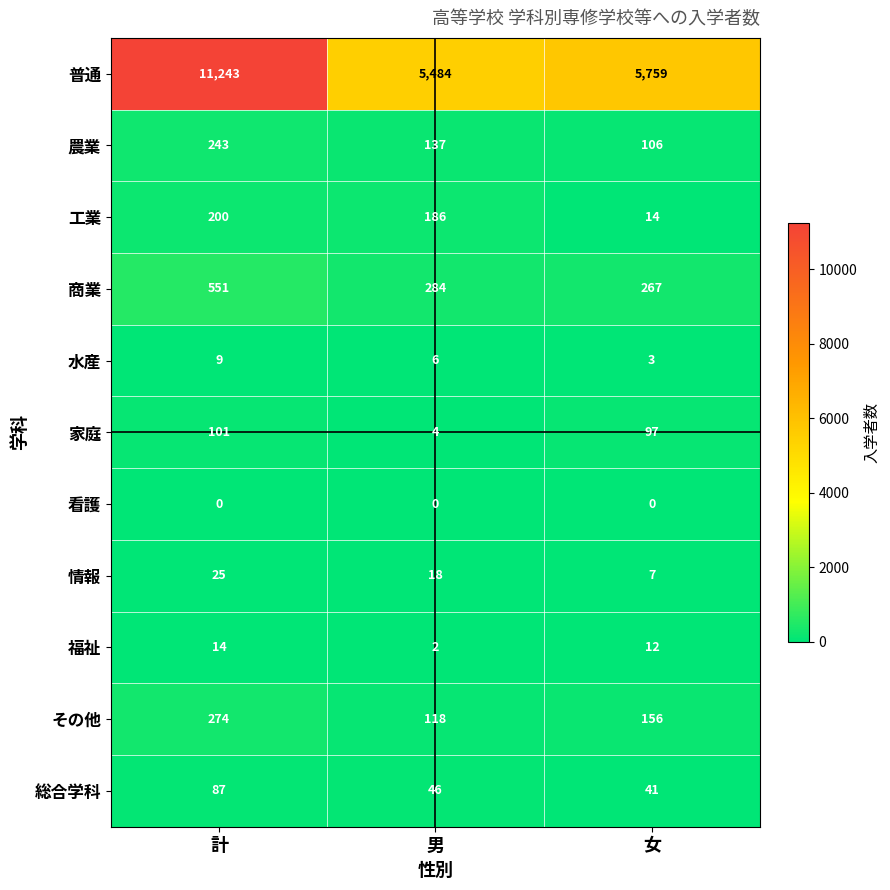

At which label is 福祉 closest to 8?

女